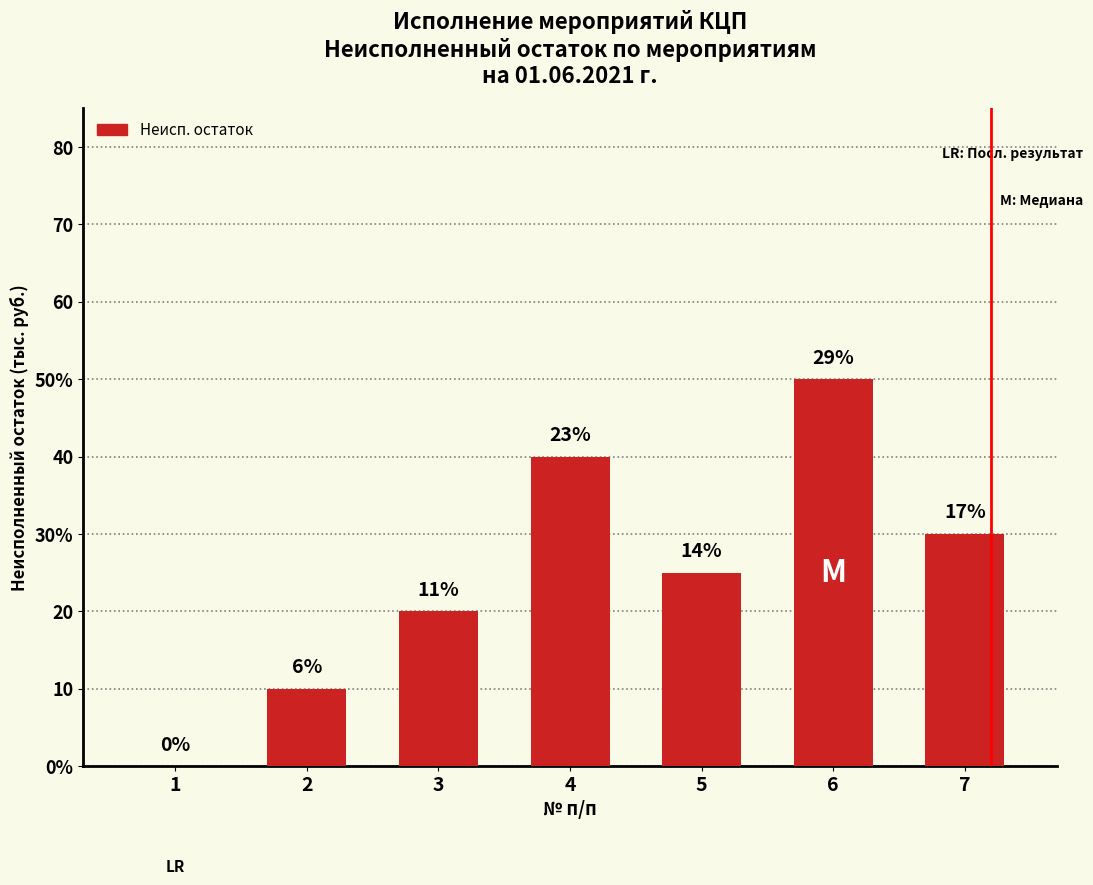

Reading left to right, extract all data points from this chart.

0	10	20	40	25	50	30